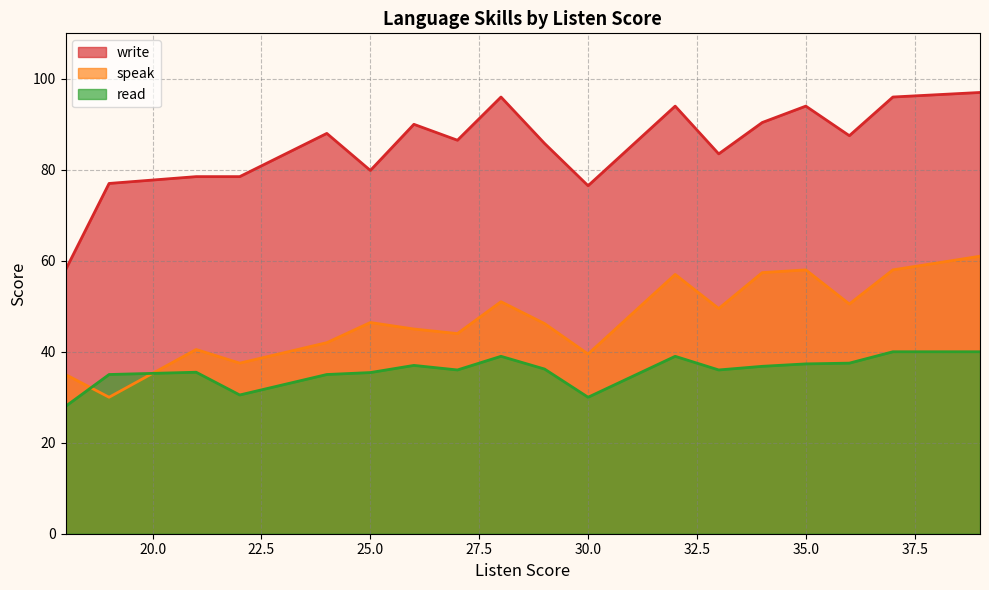

Does the chart have visible grid lines?

Yes